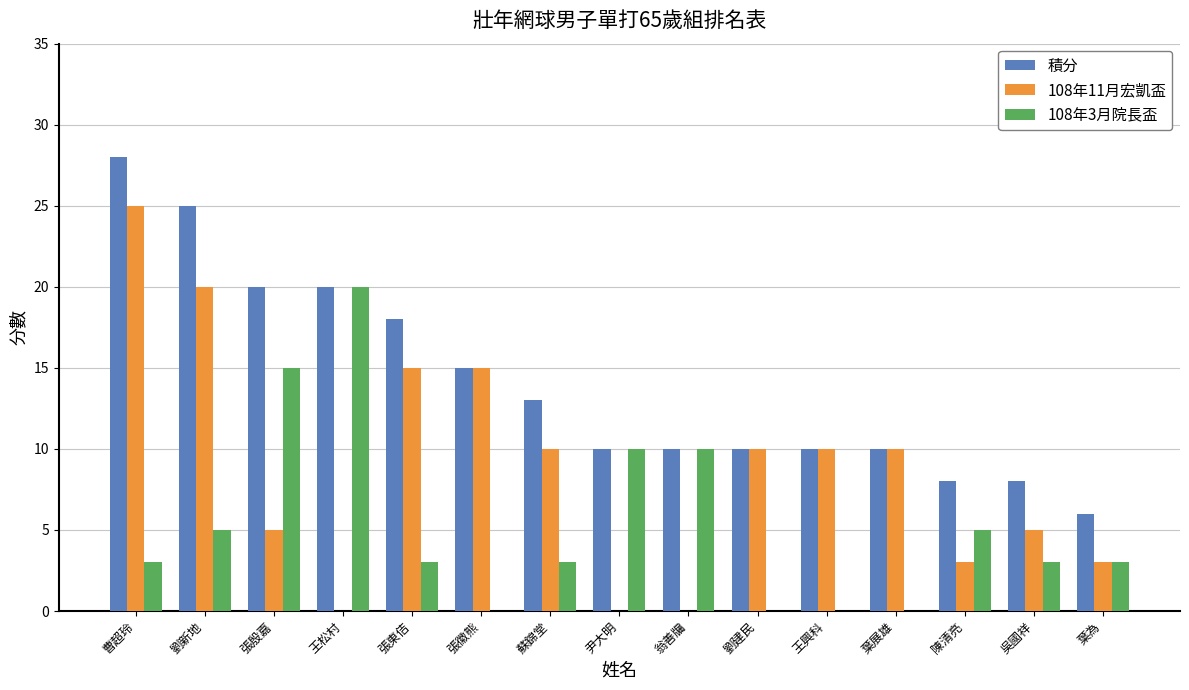

How many groups of bars are there?

15